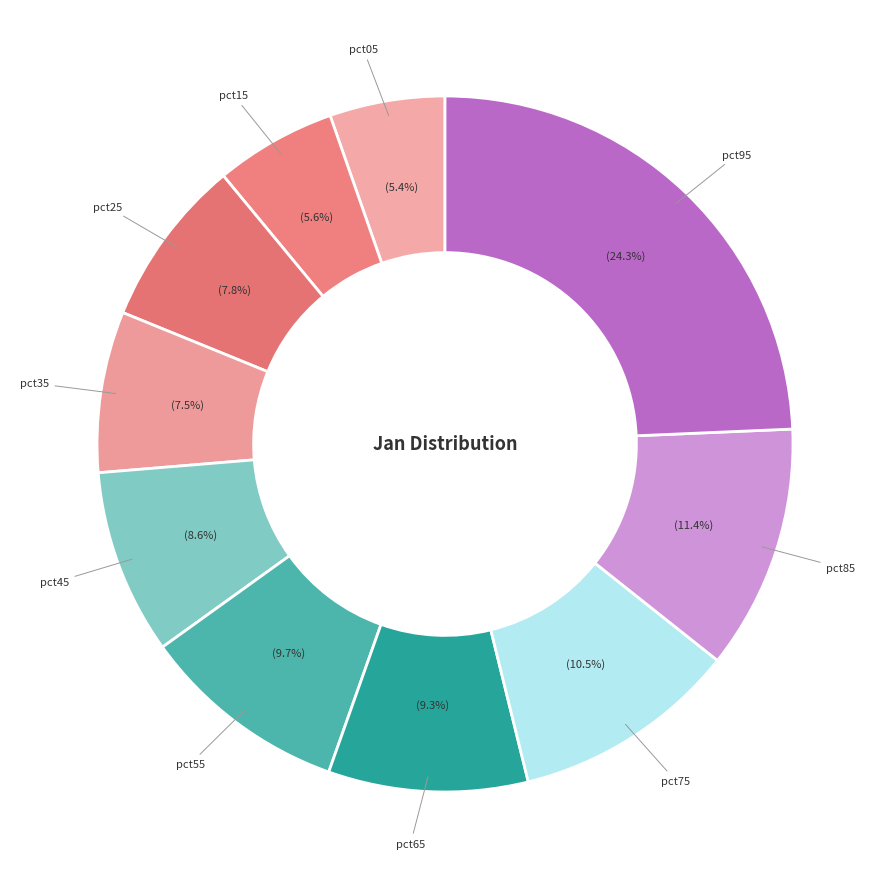

Combined, do pct75 and pct85 account for over 50%?

No